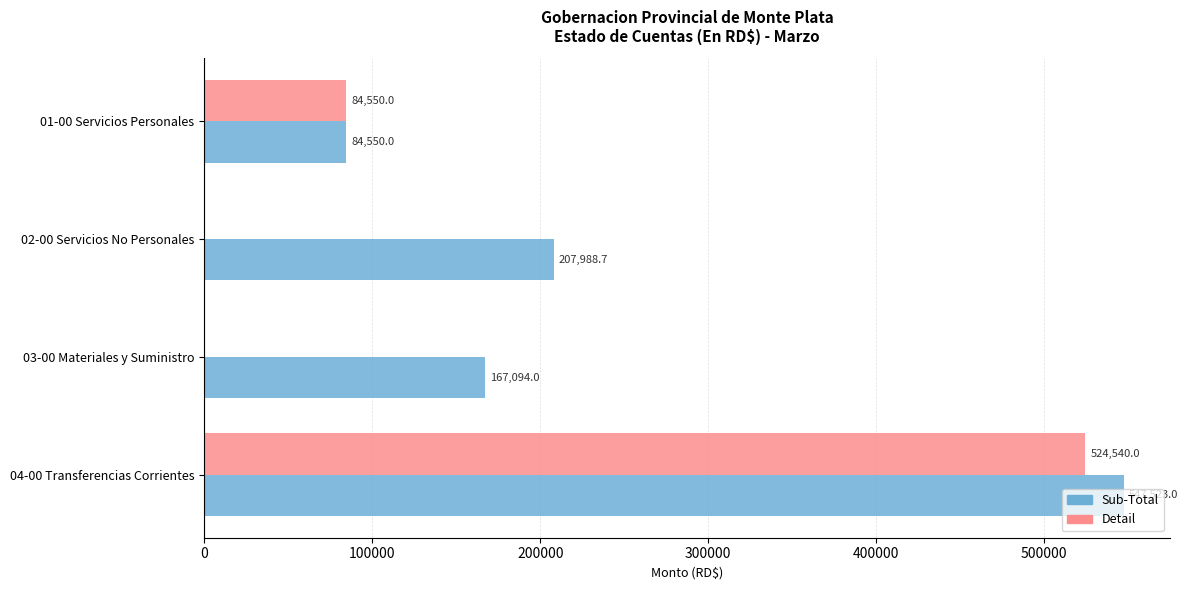

At which label does Sub-Total reach its peak?

04-00 Transferencias Corrientes